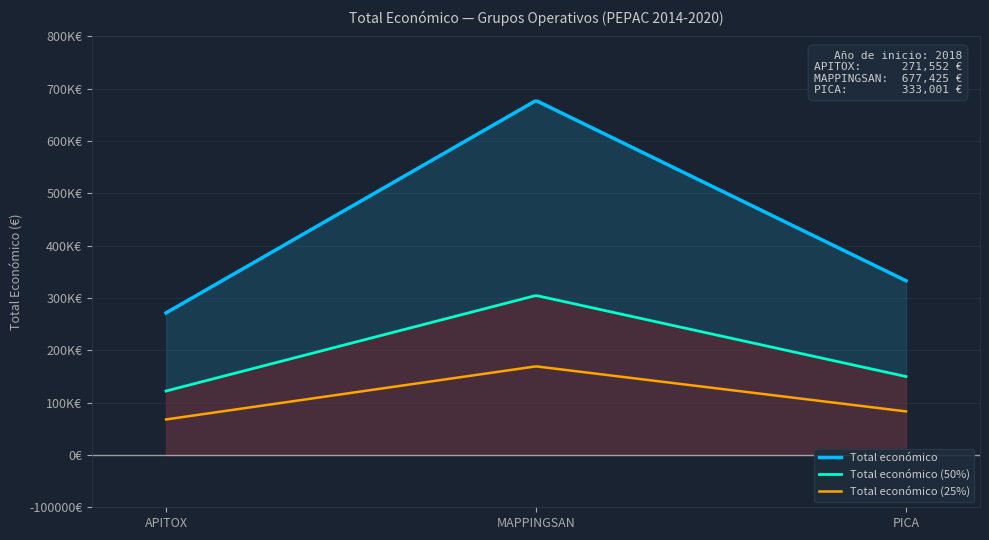

What is the average value?

427326